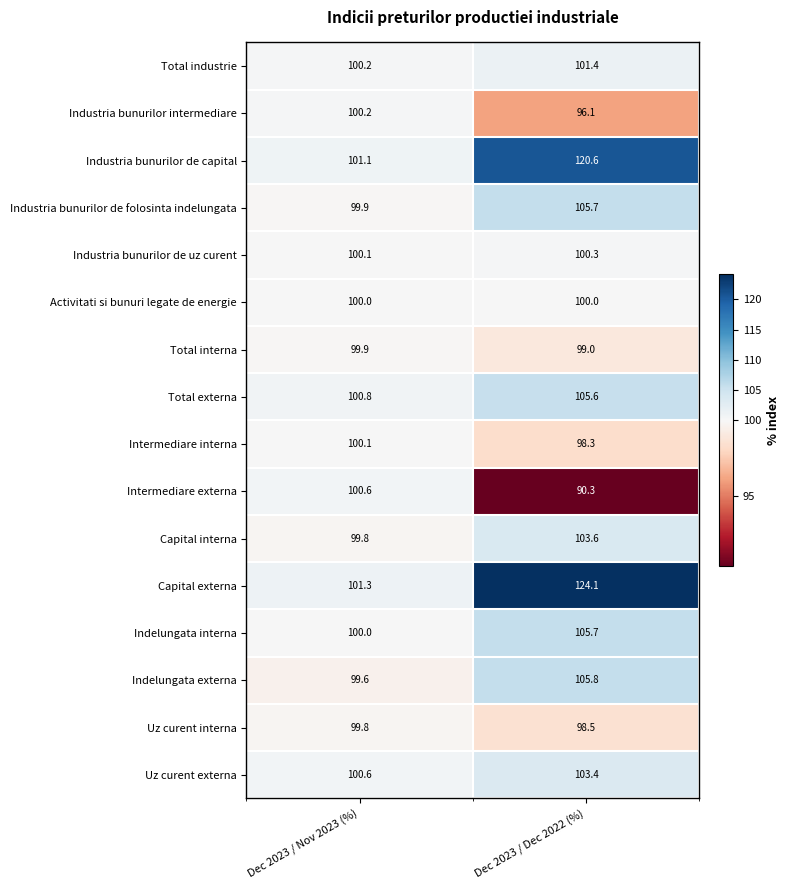

Which series has the largest range (max minus min)?

Capital externa